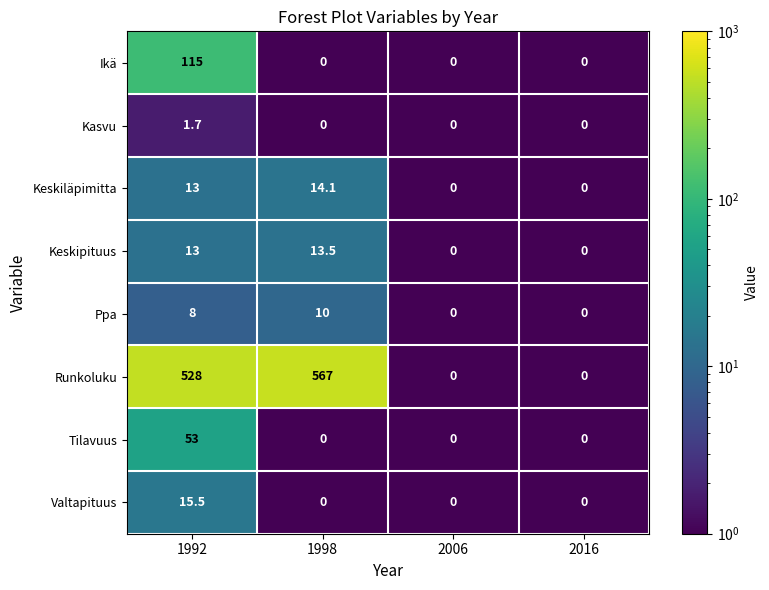

Is it true that Valtapituus equals 15.5 at 1992?

True